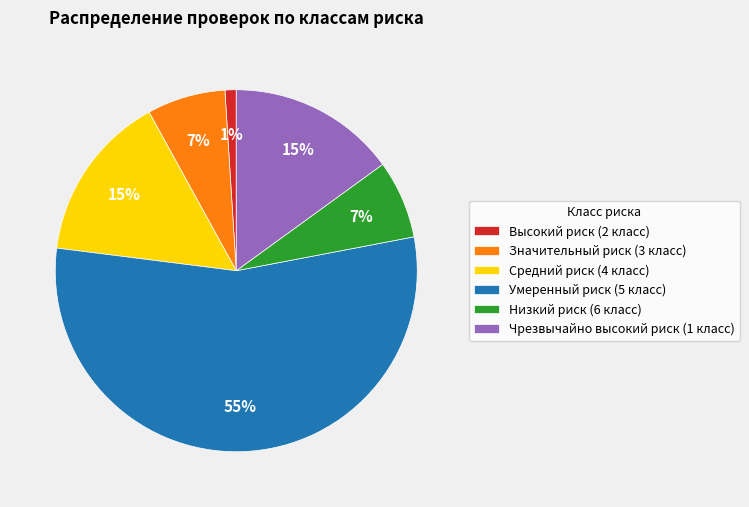

Is Умеренный риск (5 класс) the majority of the pie?

Yes